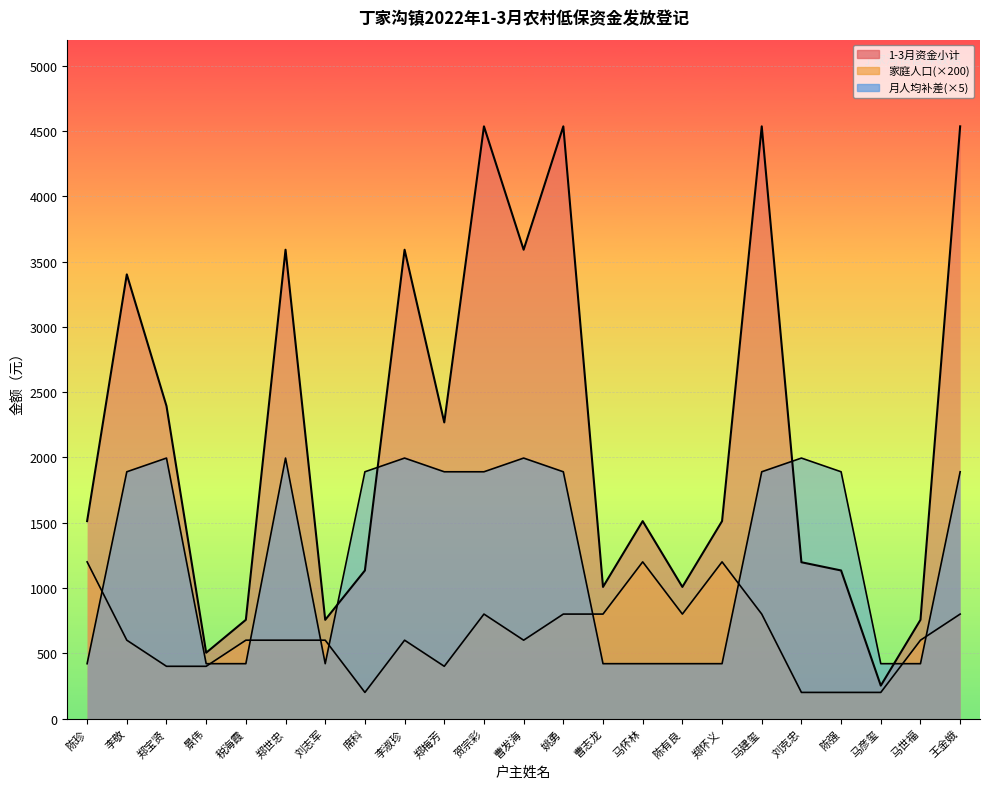

Which series has the largest total across all categories?

1-3月资金小计